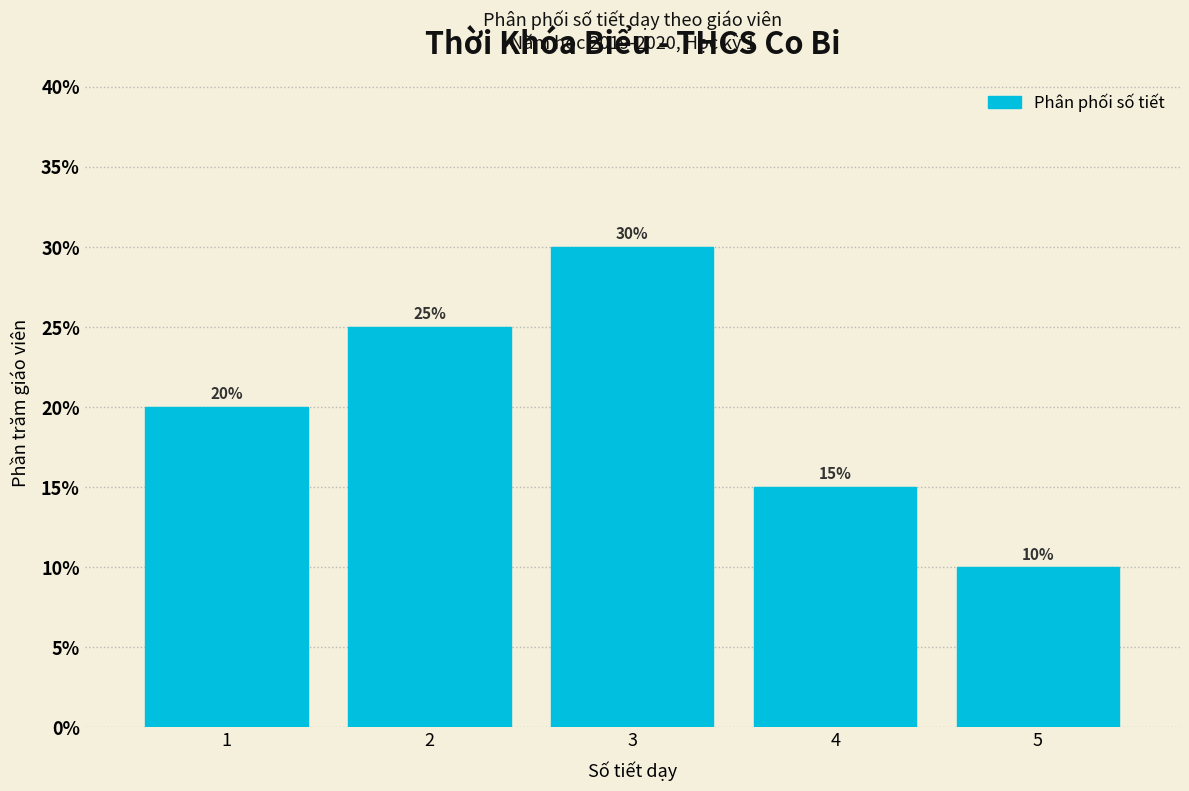

Reading left to right, what are all the values shown in this chart?

1=20	2=25	3=30	4=15	5=10